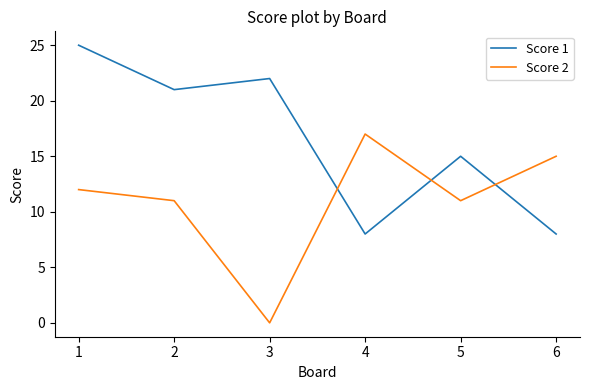

At which label does Score 2 reach its peak?

4